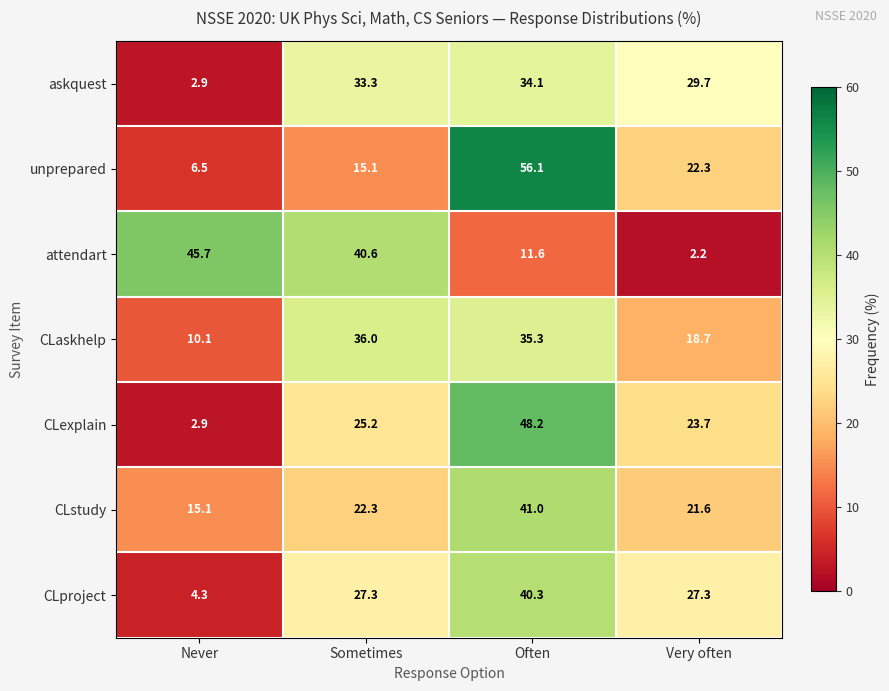

What is the difference between the CLstudy values at Sometimes and Very often?

0.7